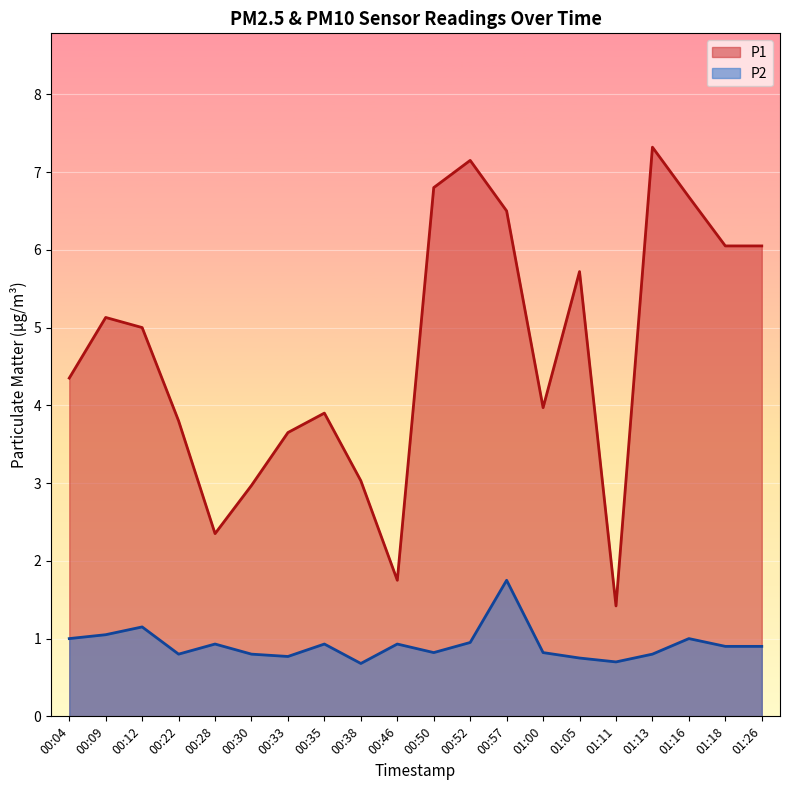

List the series in order of their peak value, highest first.

P1, P2